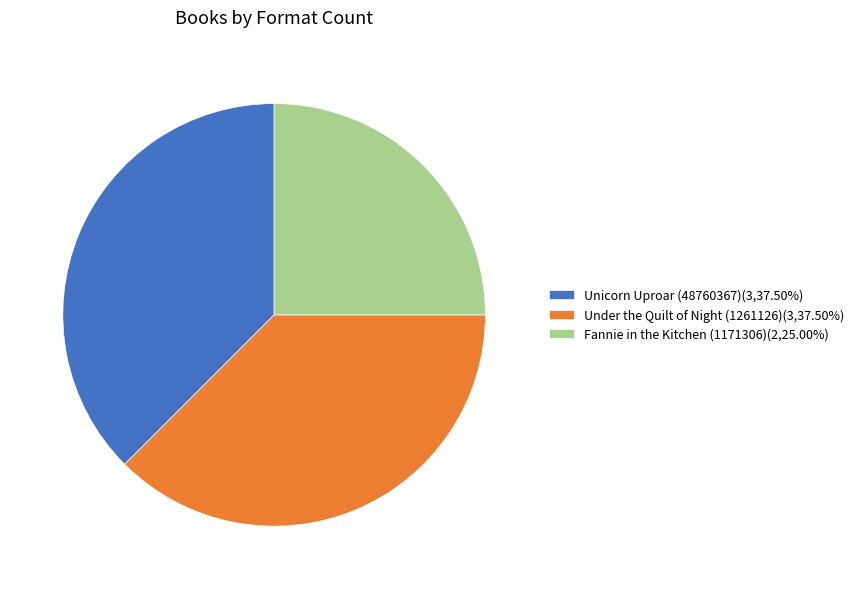

Is there a majority slice in this chart?

No